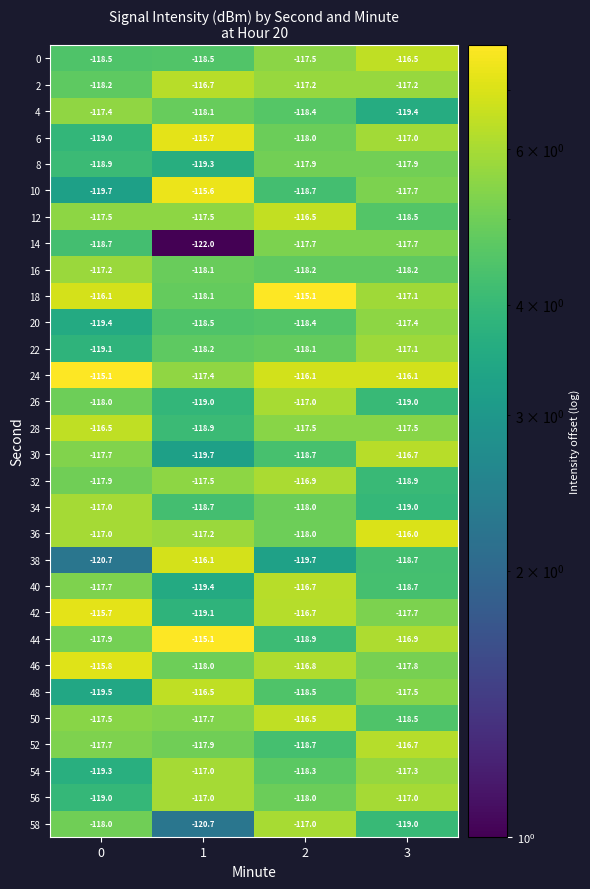

What is the difference between the highest and lowest values at 1?

6.9